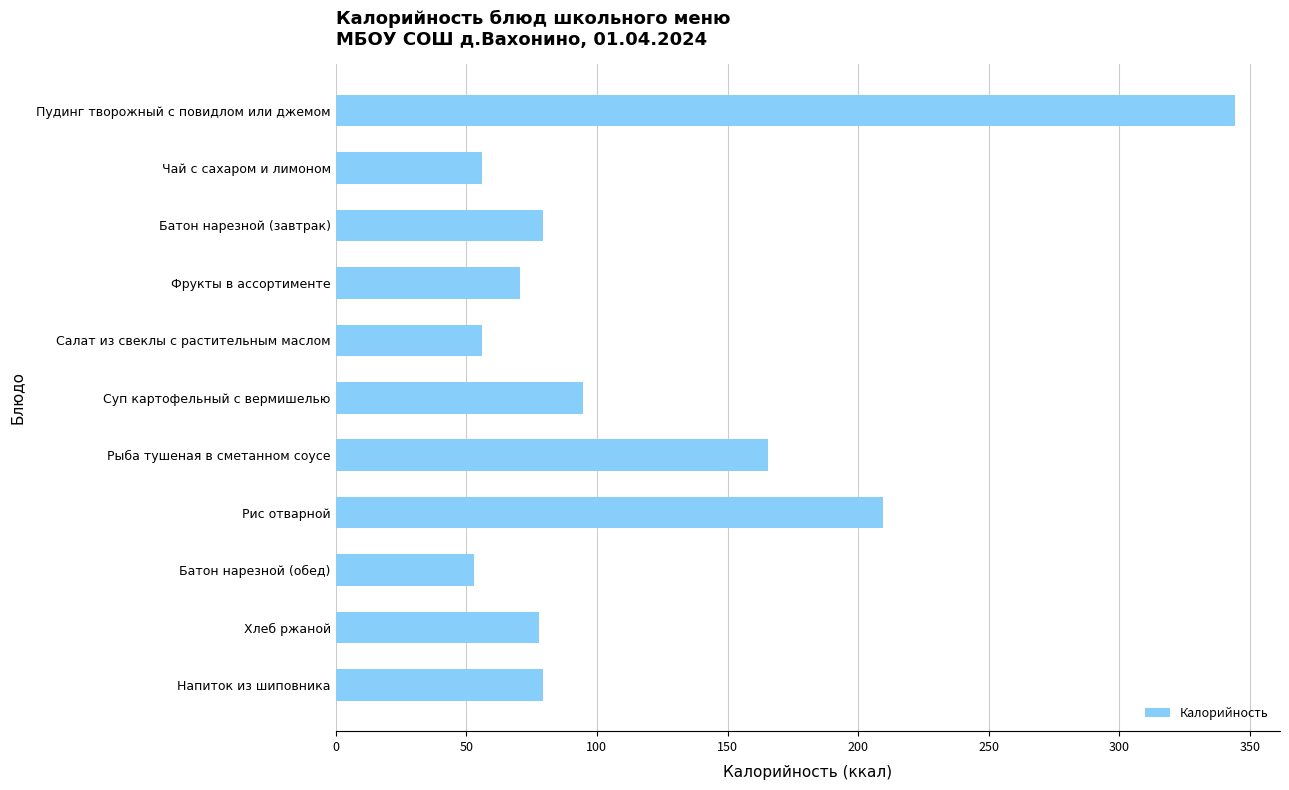

What is the smallest value displayed?

52.8